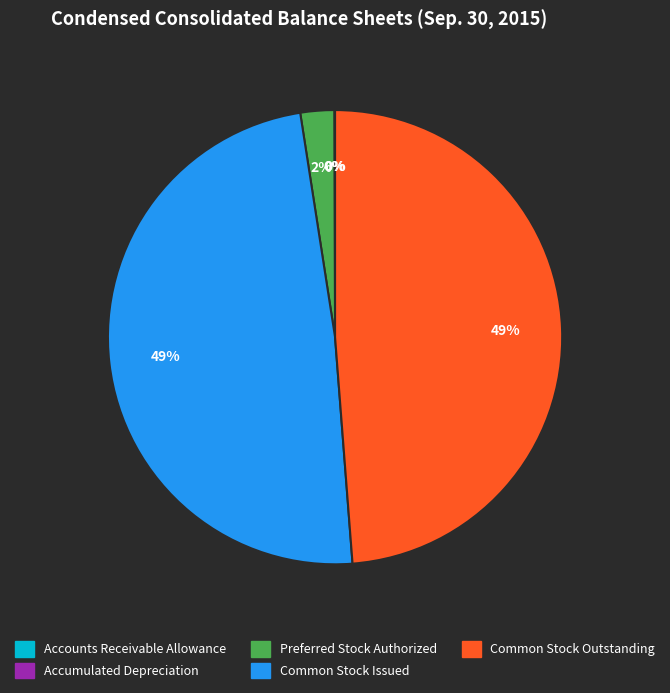

To the nearest percent, what is the average slice percentage?

20%